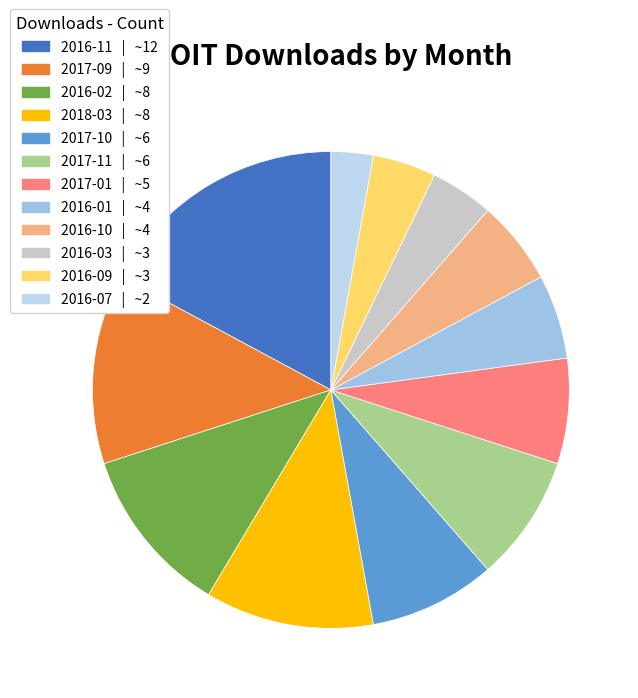

How many segments does this pie chart have?

12